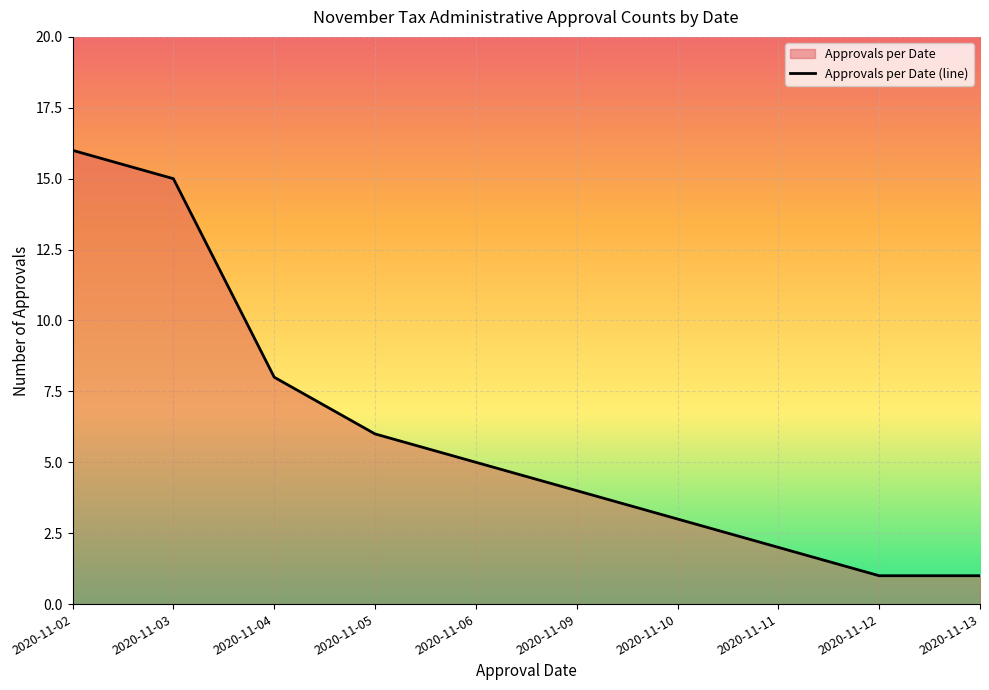

Approximately how many times larger is the value at 2020-11-02 compared to 2020-11-03?

1.1